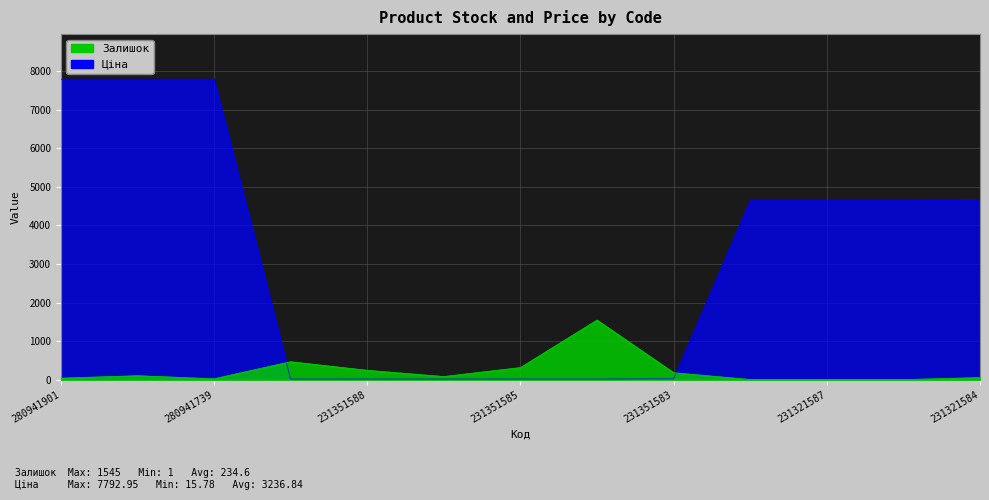

Is the value of Залишок at 280941856 greater than the value of Ціна at 231321587?

No